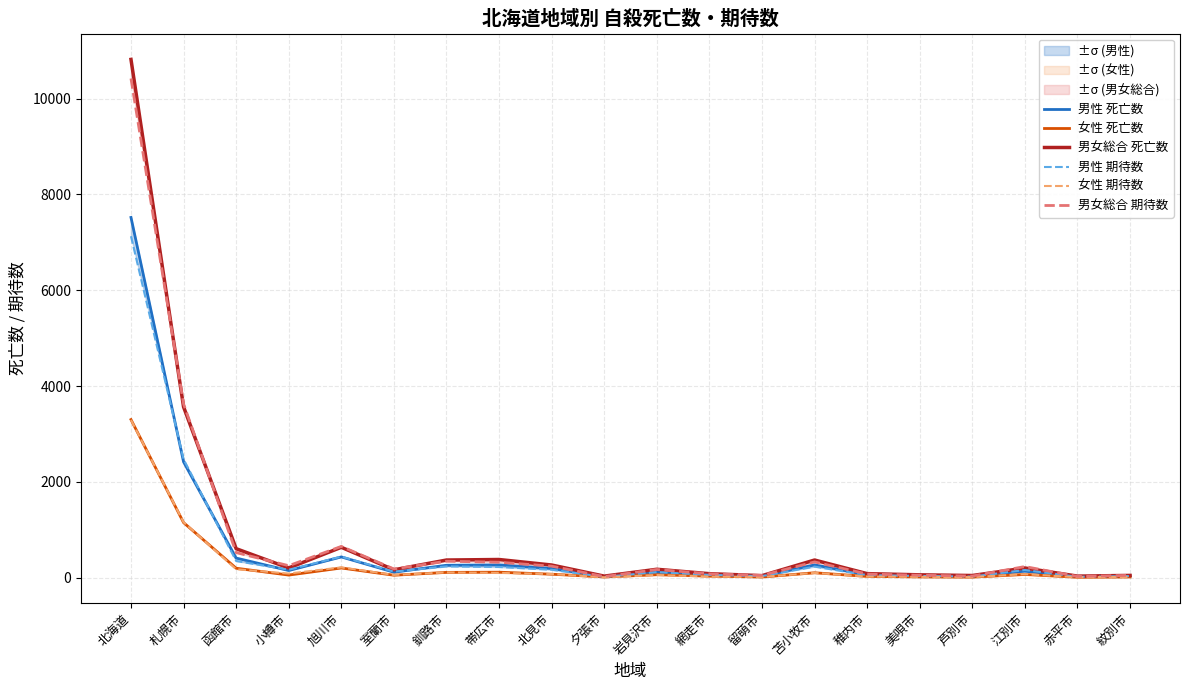

The 男性 期待数 series shows 8.7 at 芦別市. True or false?

False